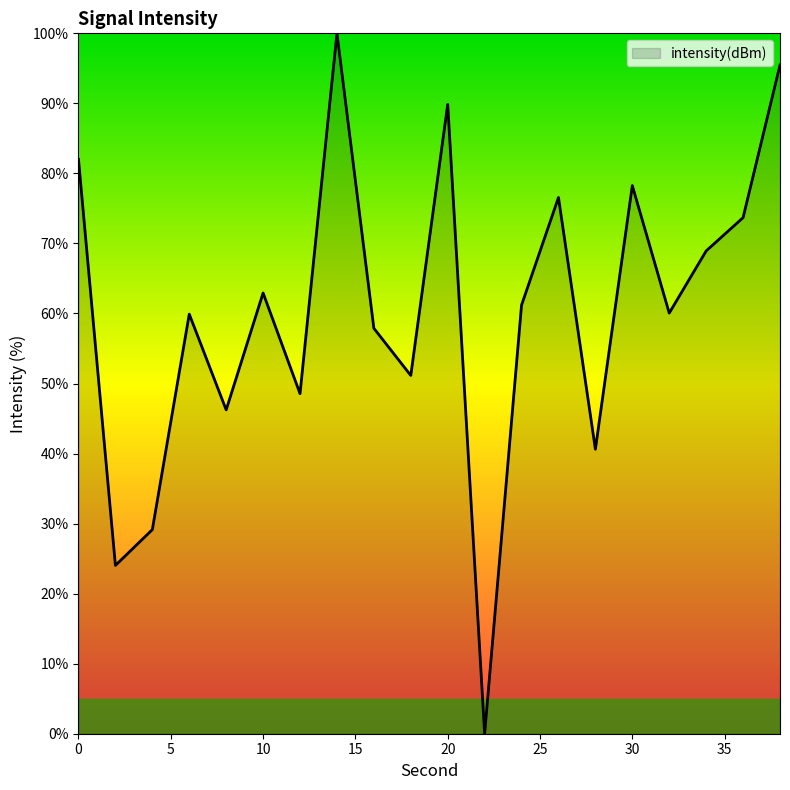

What is the maximum value shown in the chart?

100.0